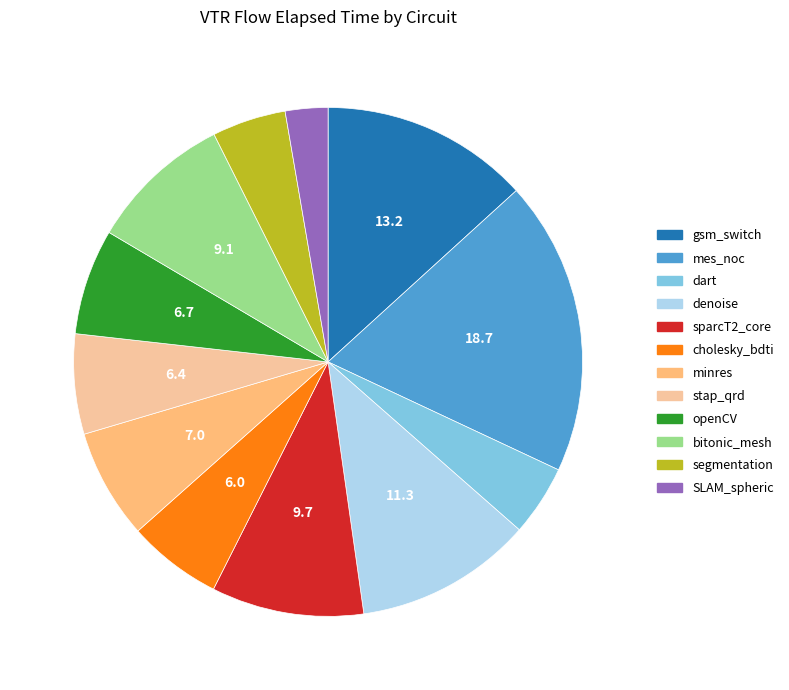

Is there any slice that represents more than half of the pie?

No